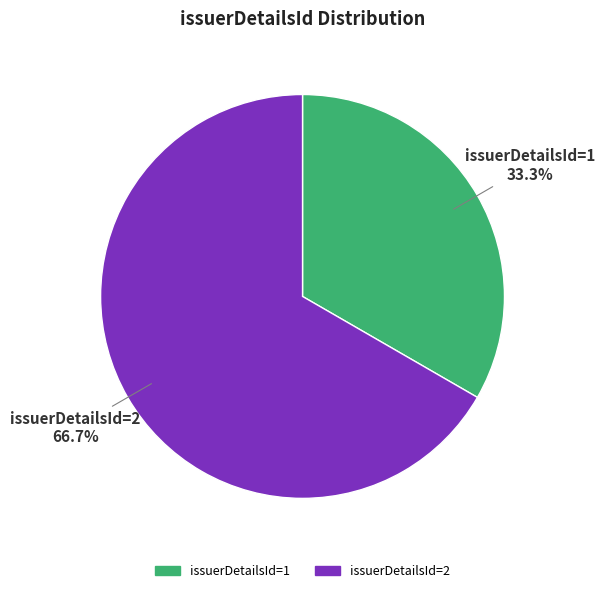

Is it true that issuerDetailsId=2 is 67% of the pie?

True